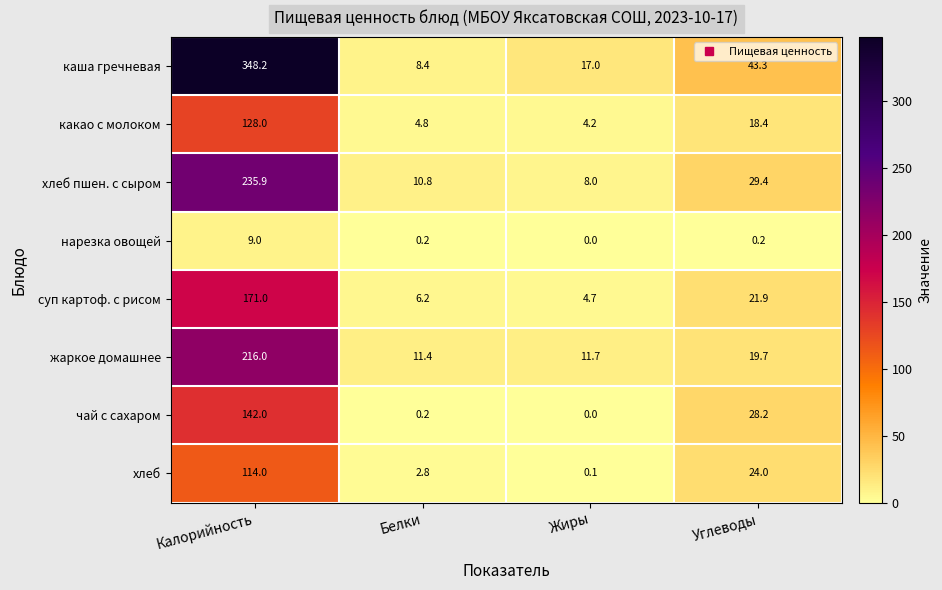

List the series in order of their peak value, highest first.

каша гречневая, хлеб пшен. с сыром, жаркое домашнее, суп картоф. с рисом, чай с сахаром, какао с молоком, хлеб, нарезка овощей